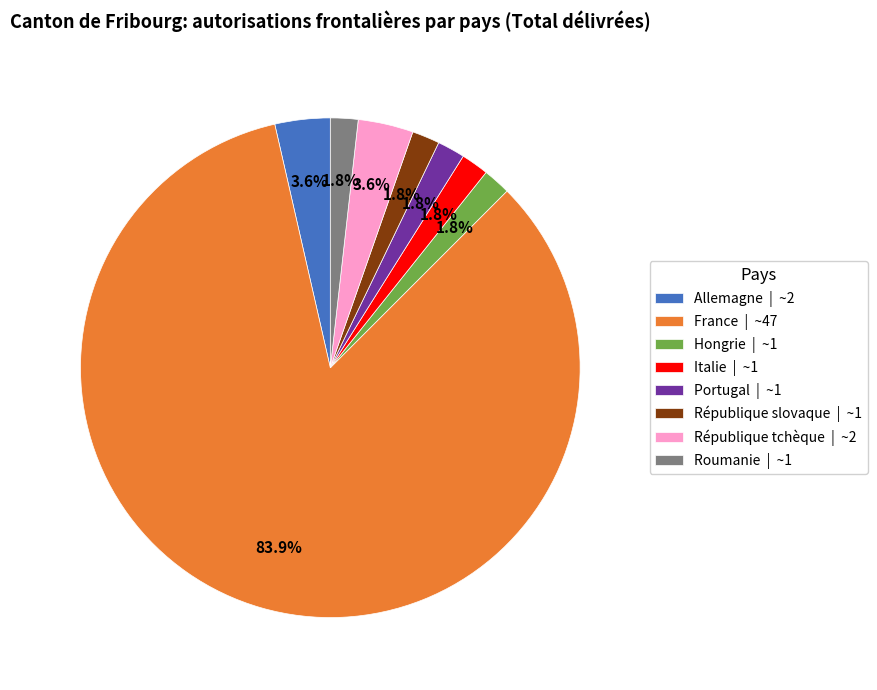

To the nearest percent, what is the combined percentage of Italie and République slovaque?

4%